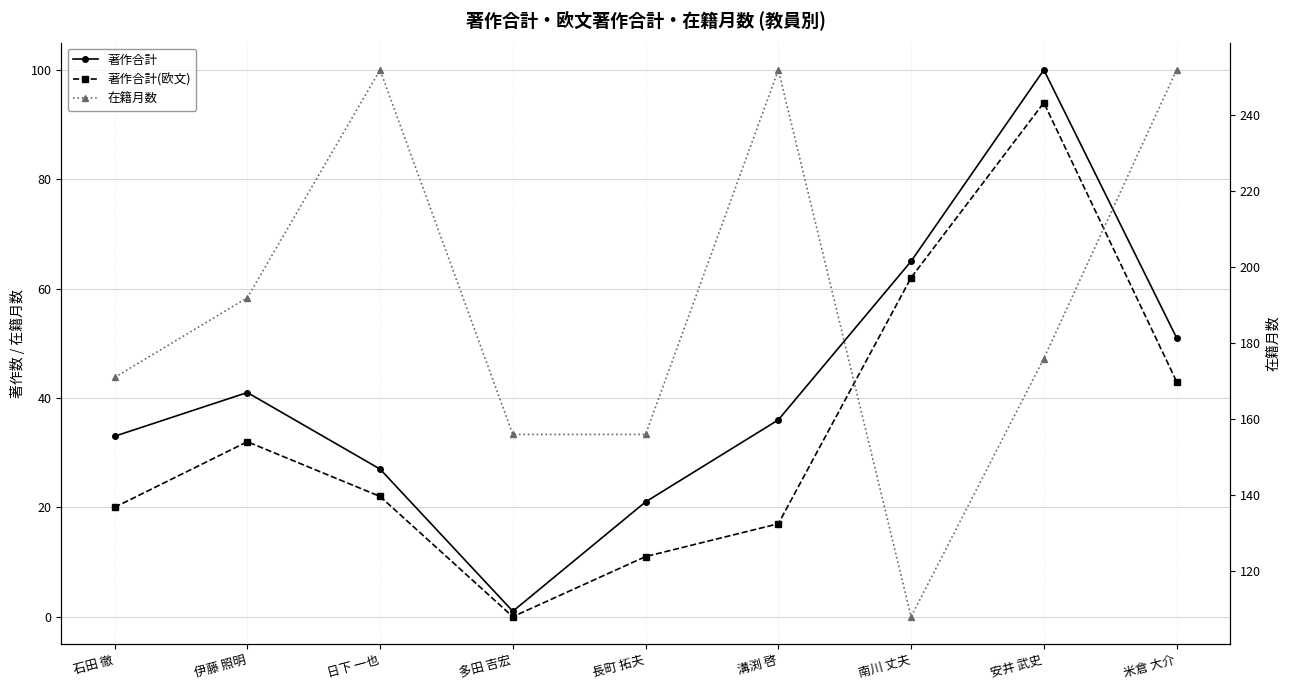

True or false: 在籍月数 and 著作合計 intersect in this chart.

False